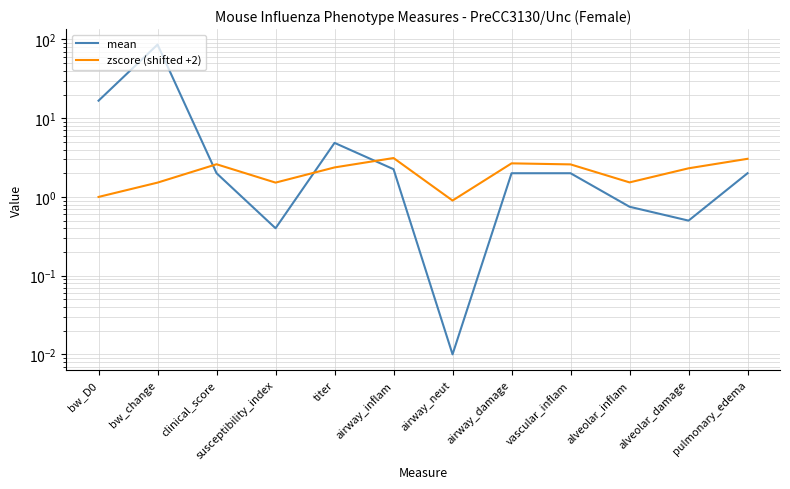

What is the difference between the maximum and minimum values in the zscore (shifted +2) series?

2.2